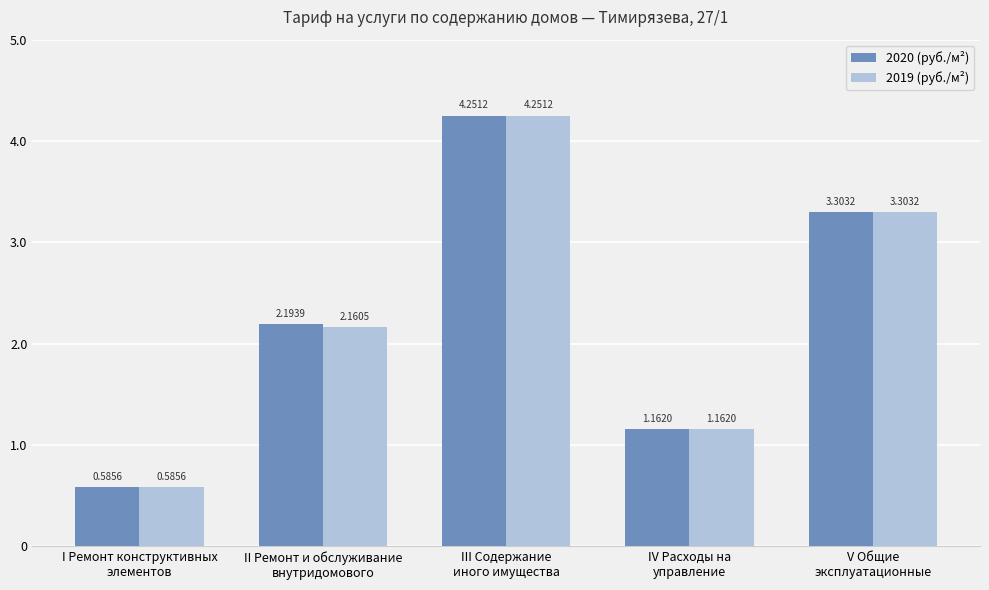

Rank the series by their average value, from highest to lowest.

2020 (руб./м²), 2019 (руб./м²)